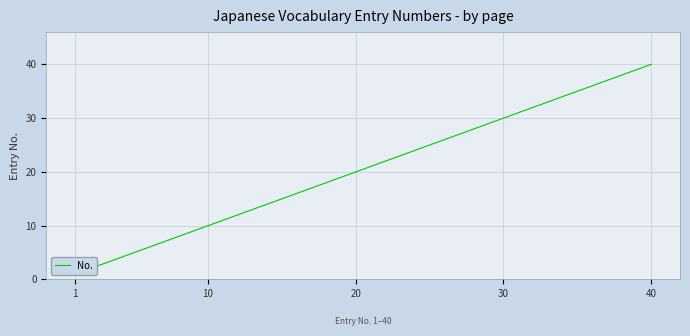

How many data points does each series have?

40